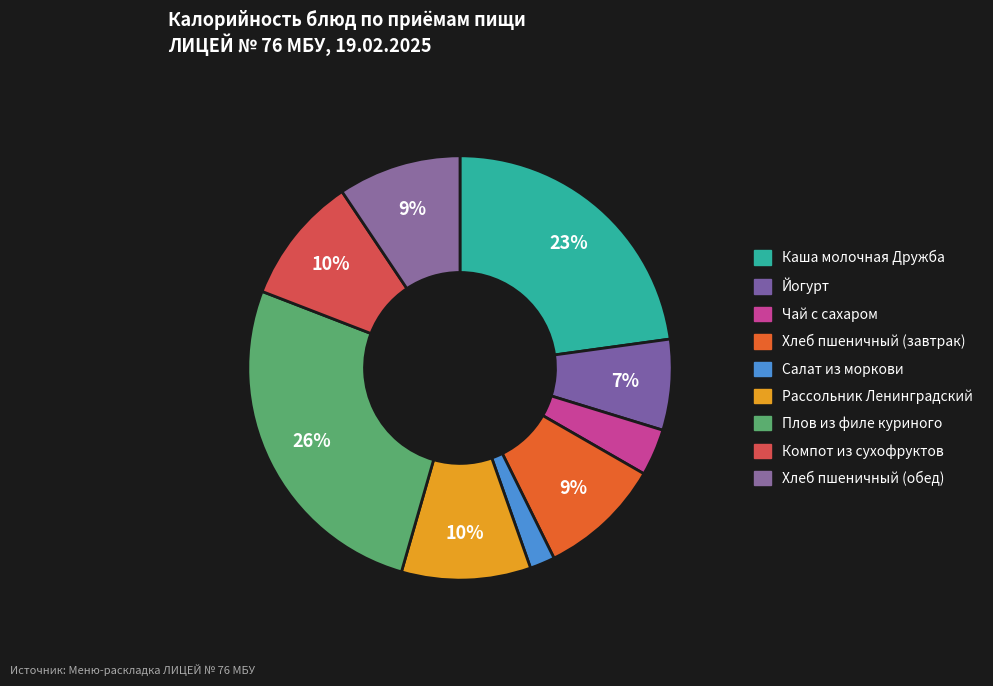

Which slice is the largest?

Плов из филе куриного